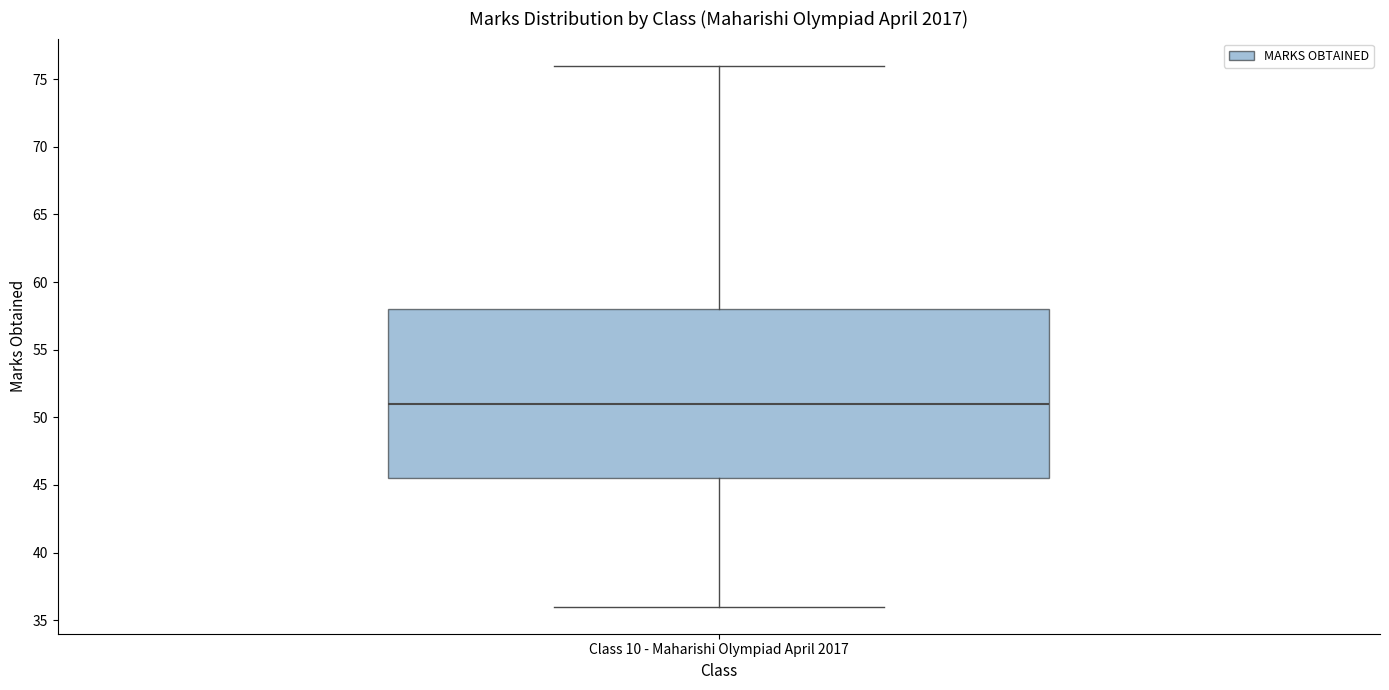

Read this box plot against the y-axis: the position of the median line, the range covered by the box, and the ends of both whiskers. The values are not printed on the chart, so give them approximately, as read against the axis.

median 51.0, box 45.5 to 58.0, whiskers 36.0 to 76.0